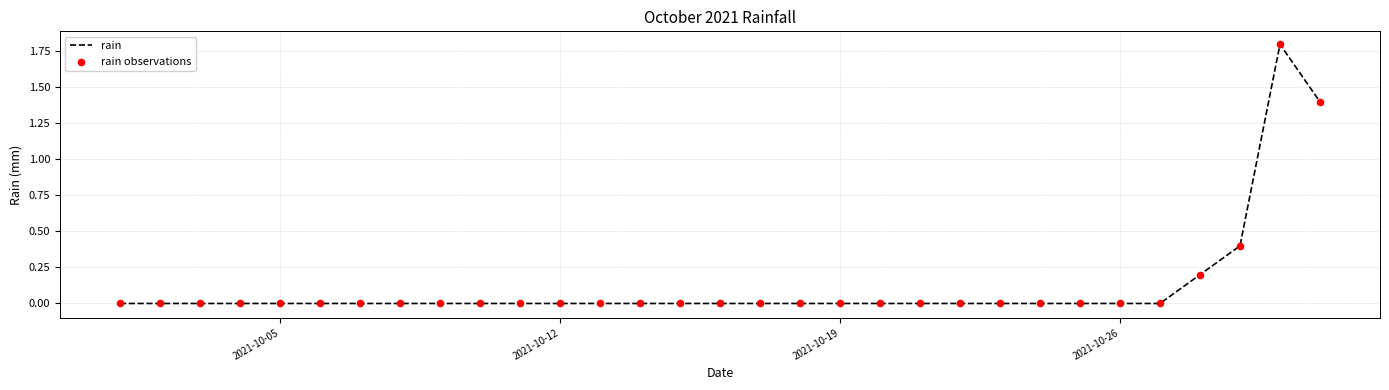

What is the difference between the maximum and minimum values?

1.8